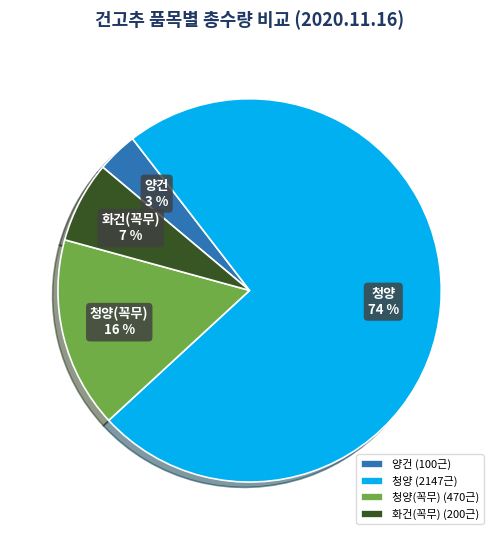

Do 화건(꼭무) and 청양(꼭무) together represent more than half of the pie?

No